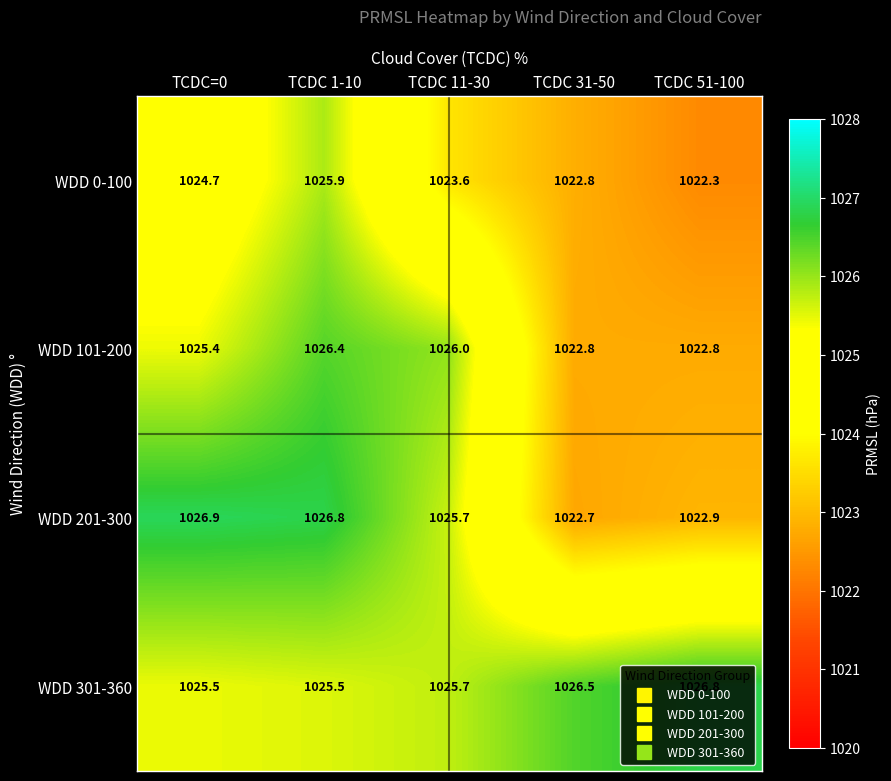

Which series changed the most between TCDC=0 and TCDC 51-100?

WDD 201-300